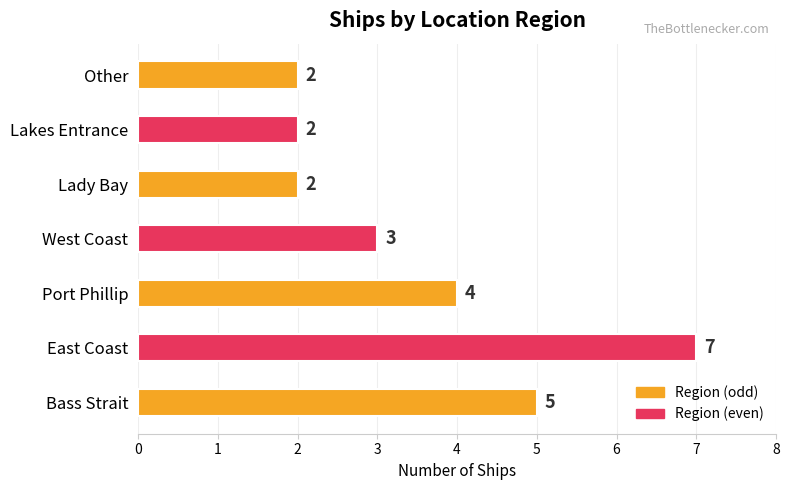

What is the sum of all values?

25